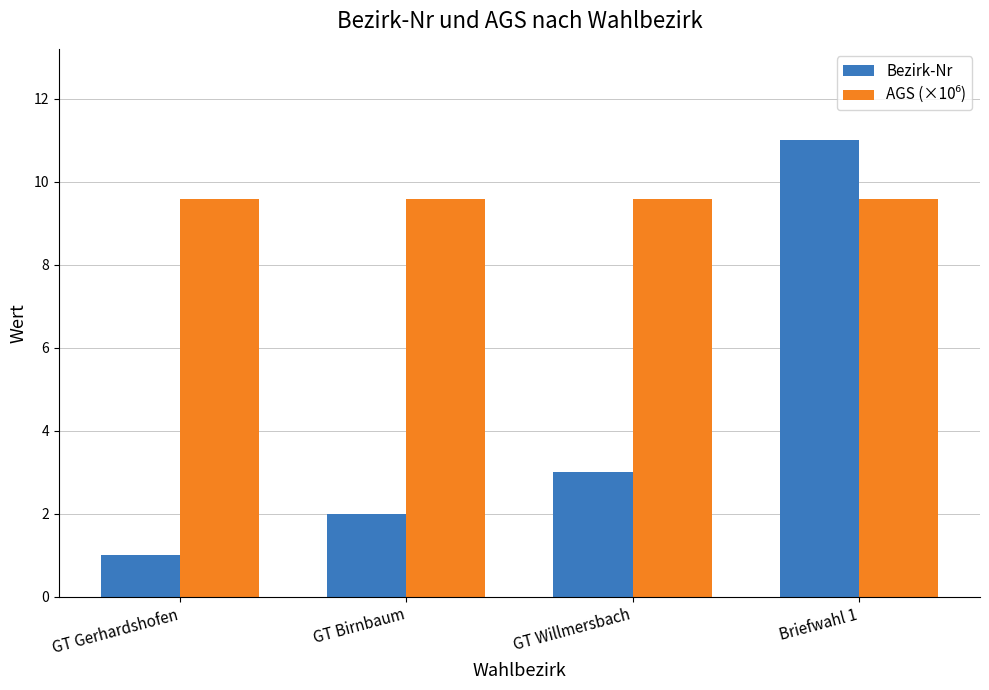

At which category is the sum across all series the highest?

Briefwahl 1